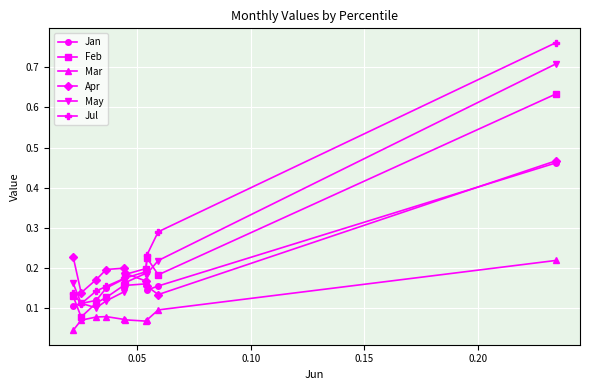

True or false: May and Mar intersect in this chart.

False